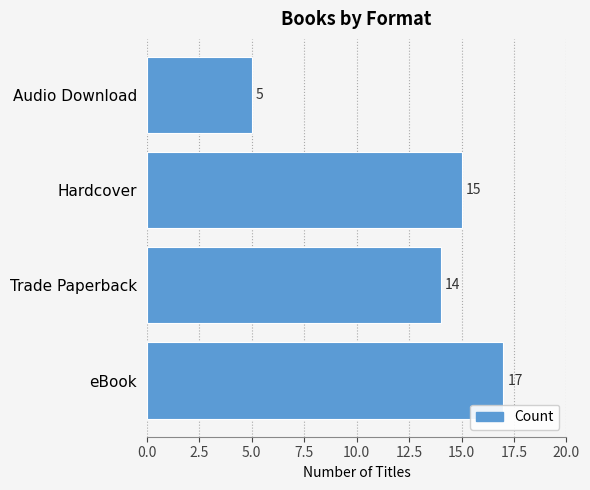

Read the value at Hardcover, to the nearest 10.

20